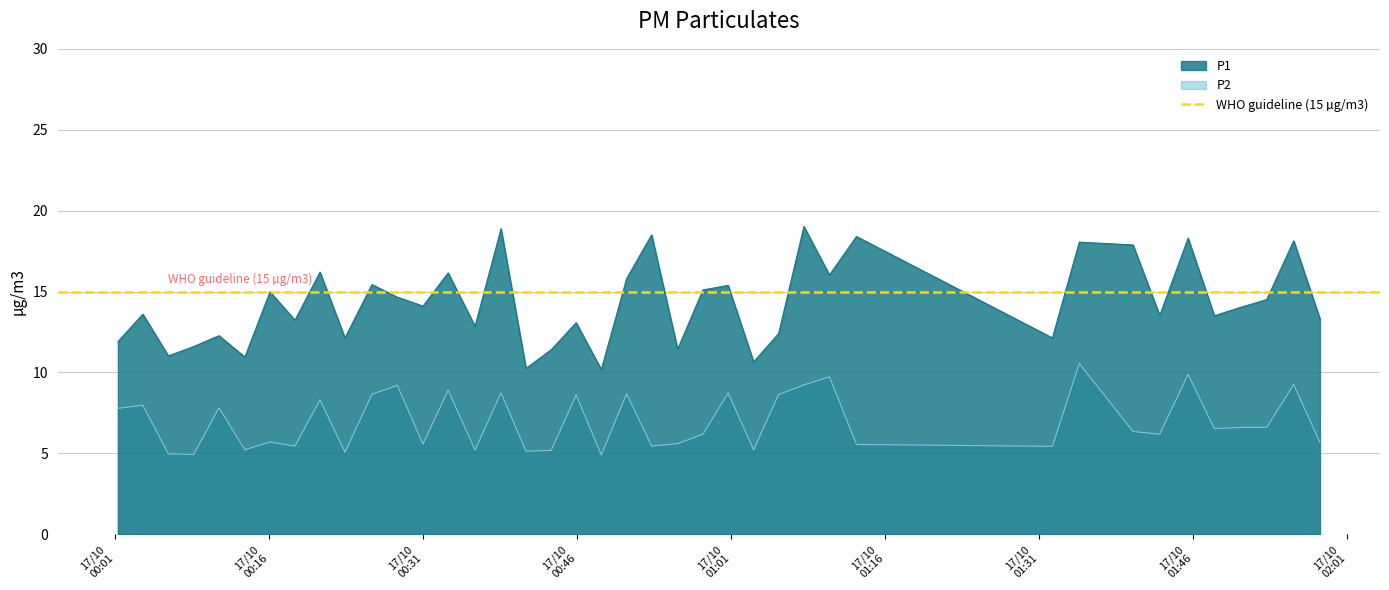

What is the value of the P2 point at the 26th from the left?

5.2